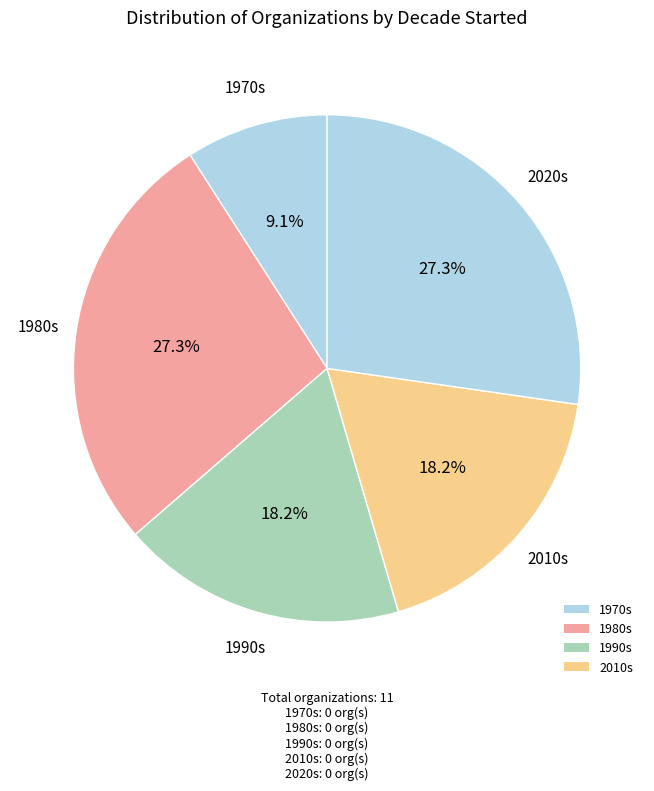

How many slices are in this pie chart?

5